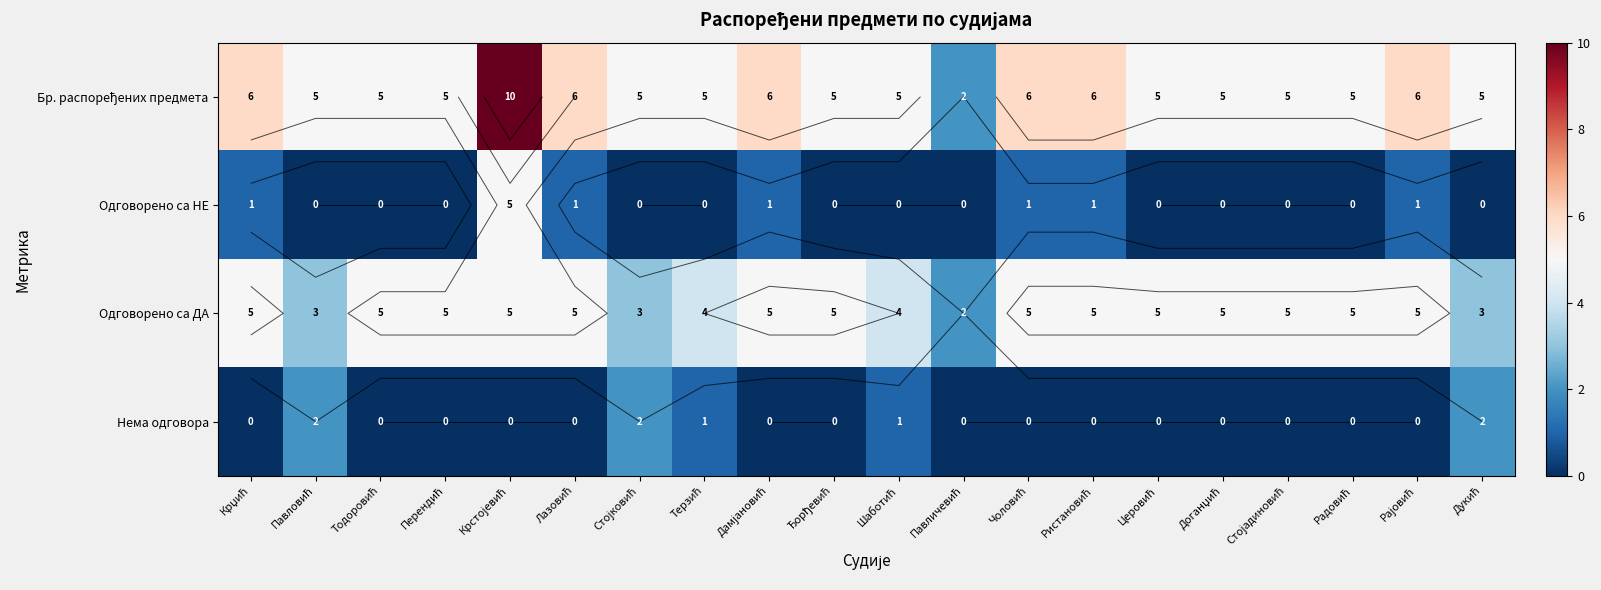

Is it true that Нема одговора equals 1 at Шаботић?

False